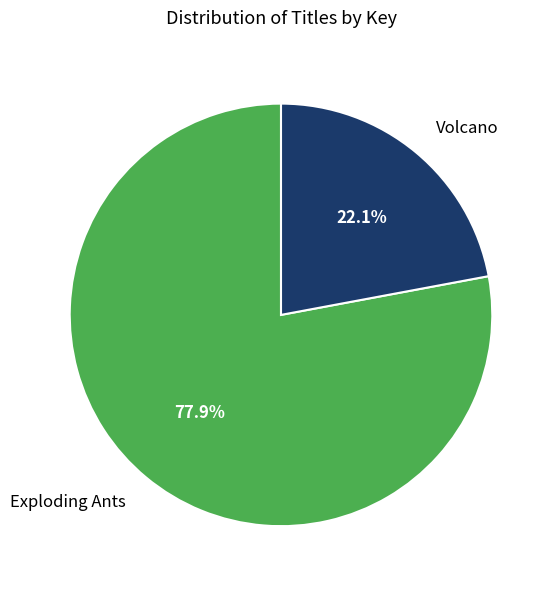

Combined, do Volcano and Exploding Ants account for over 50%?

Yes